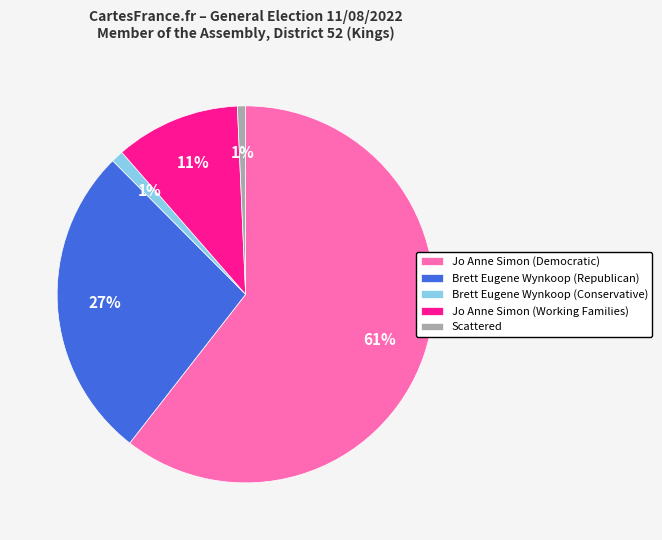

To the nearest percent, what is the average slice percentage?

20%